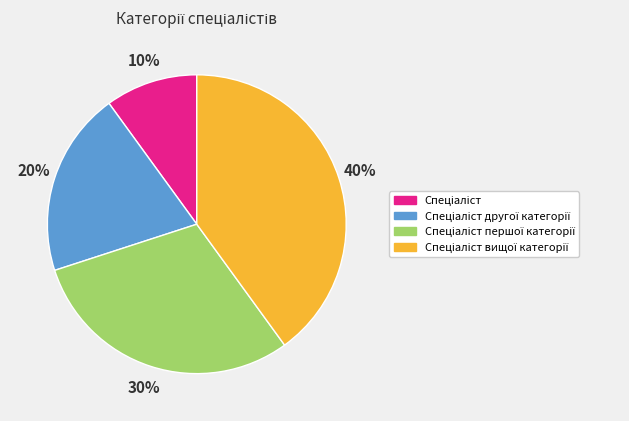

Is there a majority slice in this chart?

No